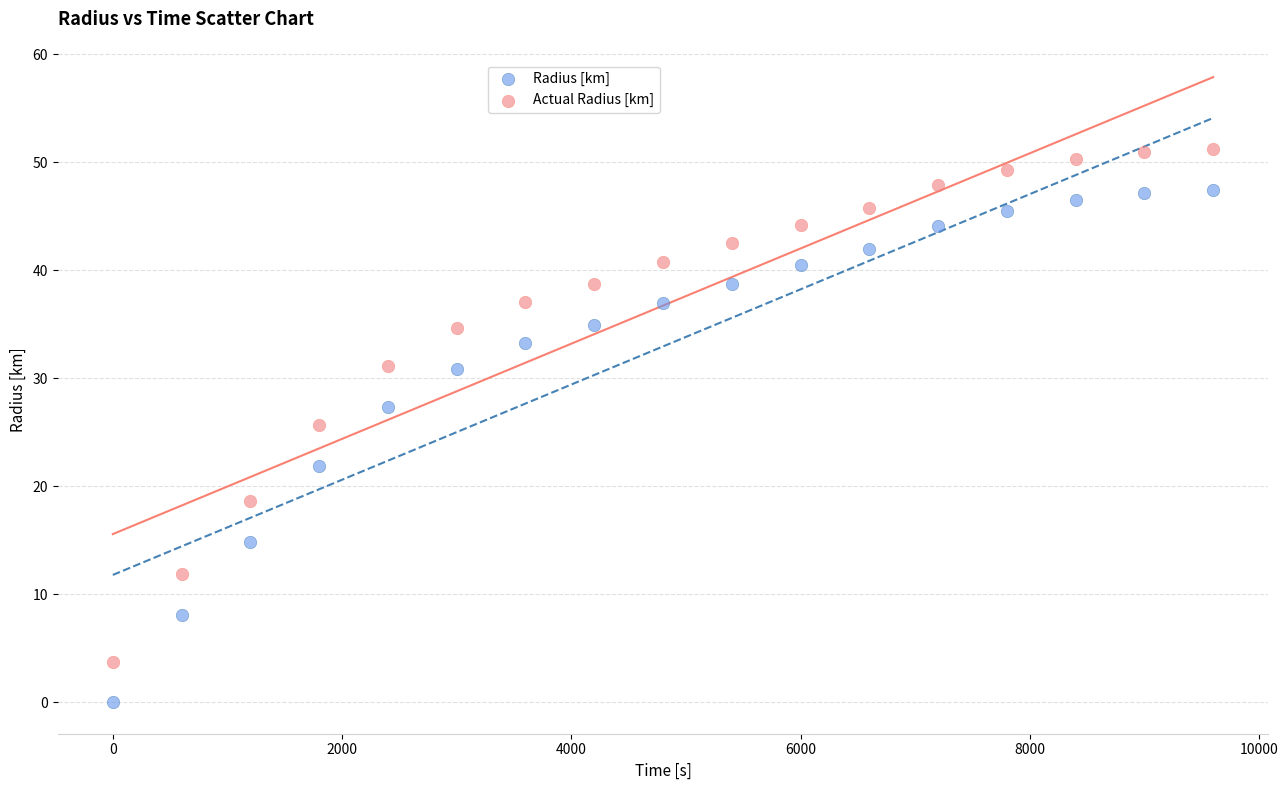

Which series contains the lowest Y value?

Radius [km]